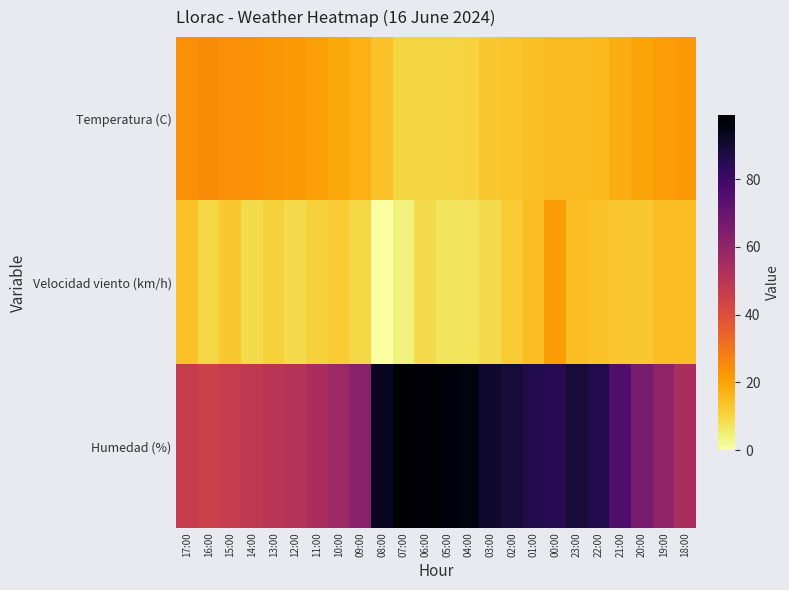

Between 06:00 and 23:00, which series saw the biggest shift?

Humedad (%)